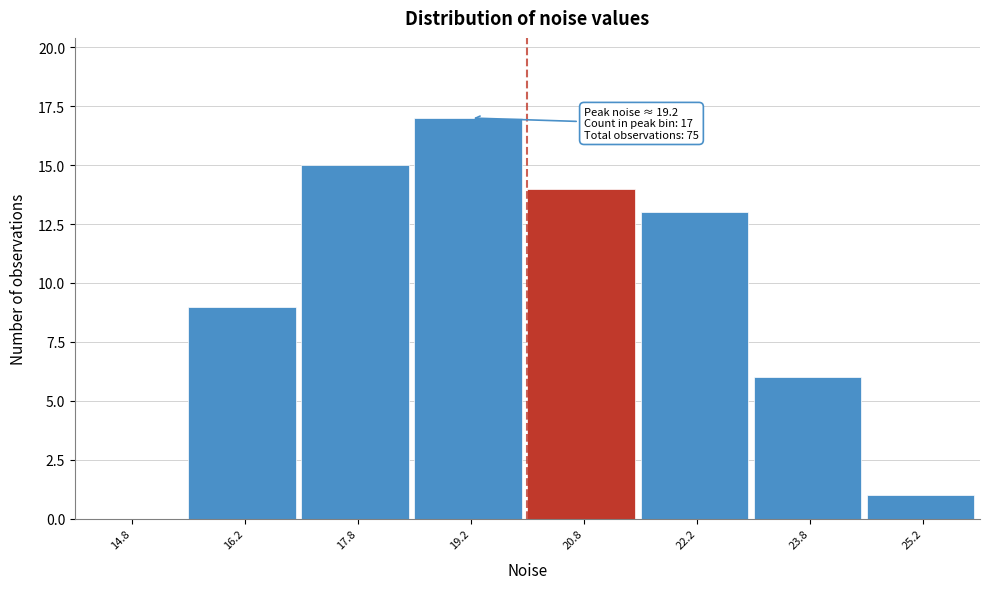

Over which range of the x-axis is the bar tallest?

18.5 to 20.0